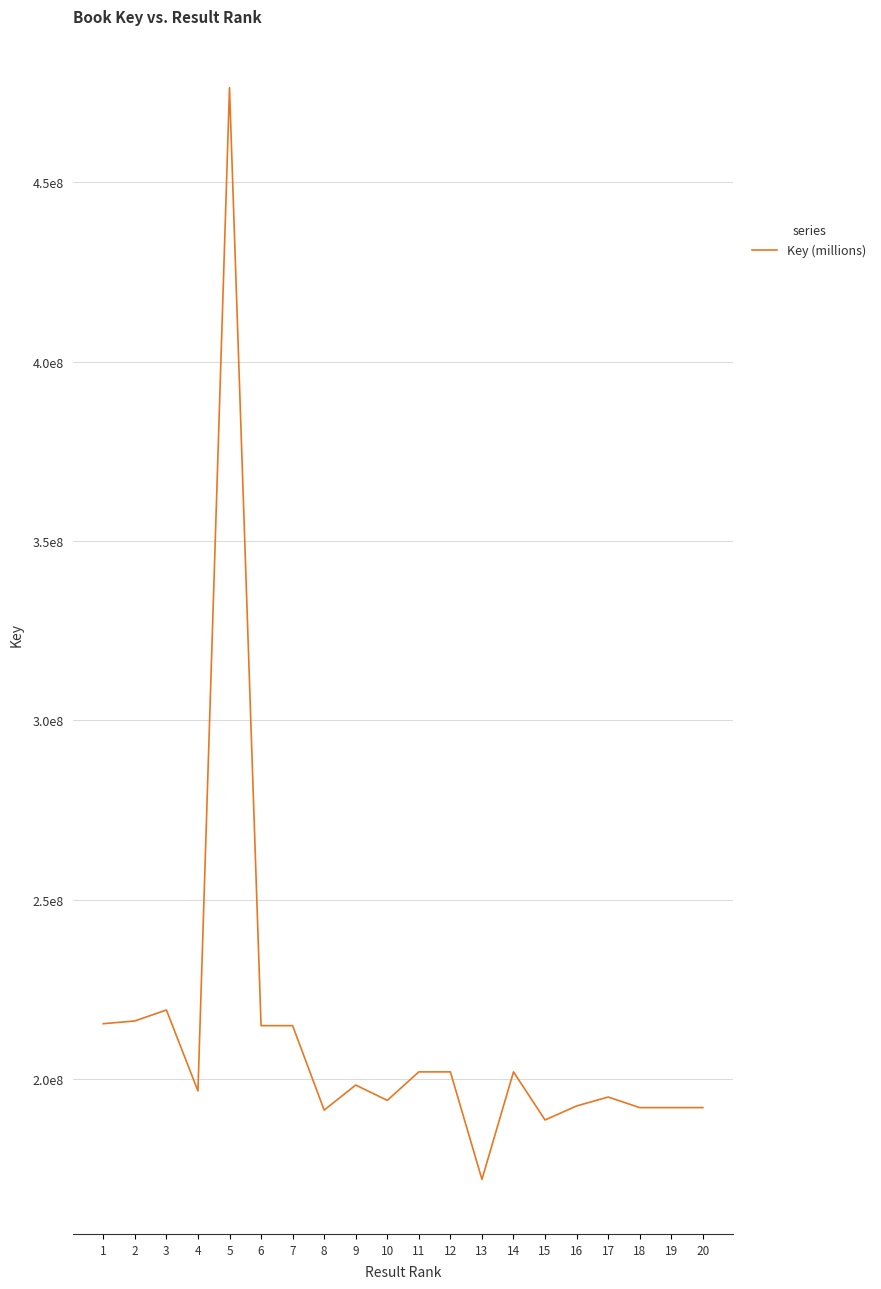

True or false: the data has more than 0 interior local peaks.

True